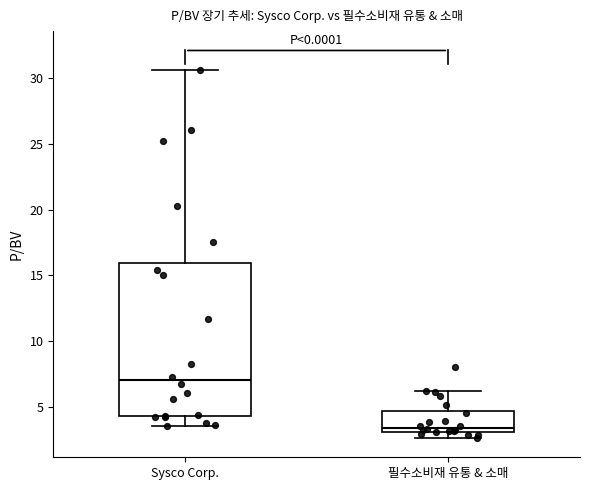

Reading left to right, transcribe this box plot: for each box, give where its median line is, the range the box spans, and where its two whiskers end, as read against the y-axis. The values are not printed on the chart, so give them approximately, as read against the axis.

Sysco Corp.: median 7.0, box 4.5 to 16.0, whiskers 3.5 to 30.5
필수소비재 유통 & 소매: median 3.5, box 3.0 to 4.5, whiskers 2.5 to 6.0